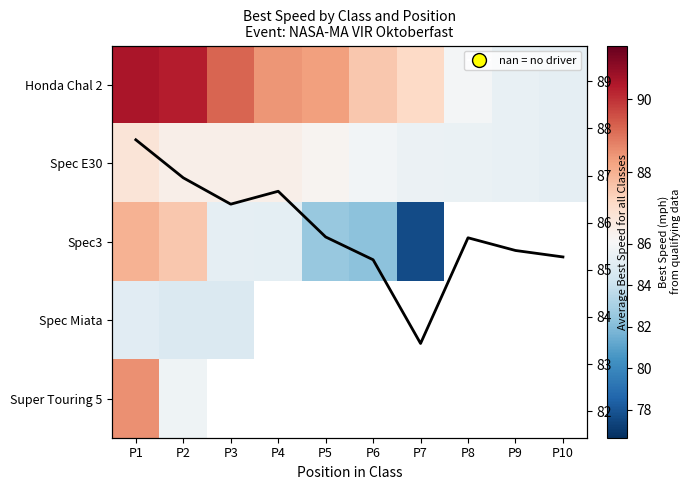

How many data points in Spec E30 are above 86?

5